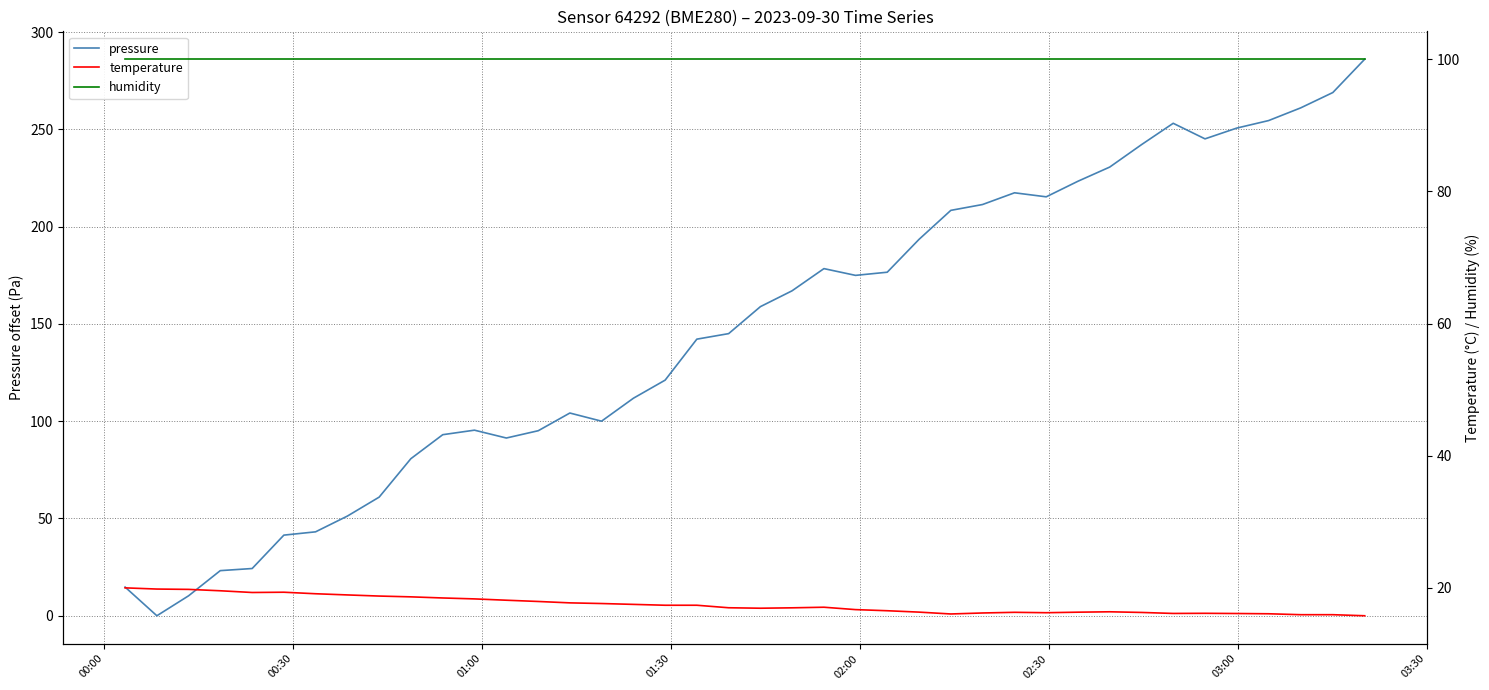

What is the highest value of the pressure series?

286.1